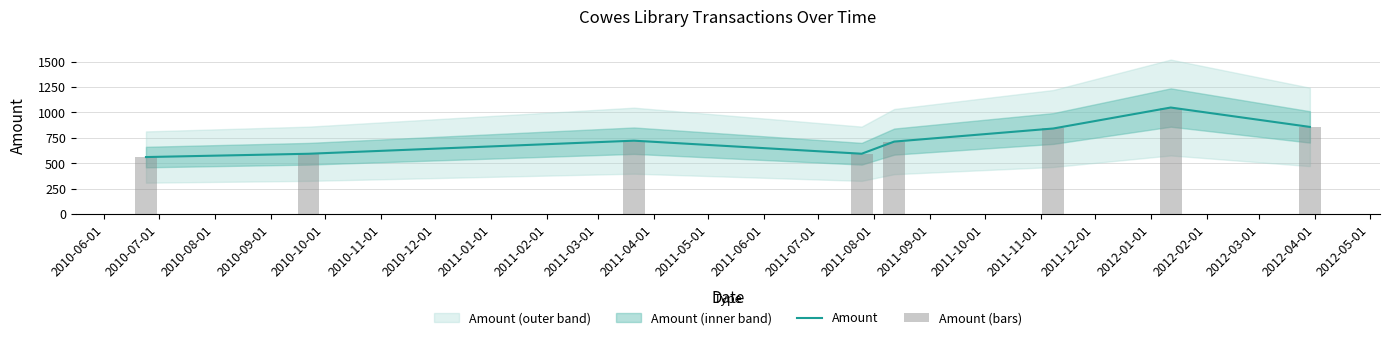

What is the minimum value for Amount?

560.5